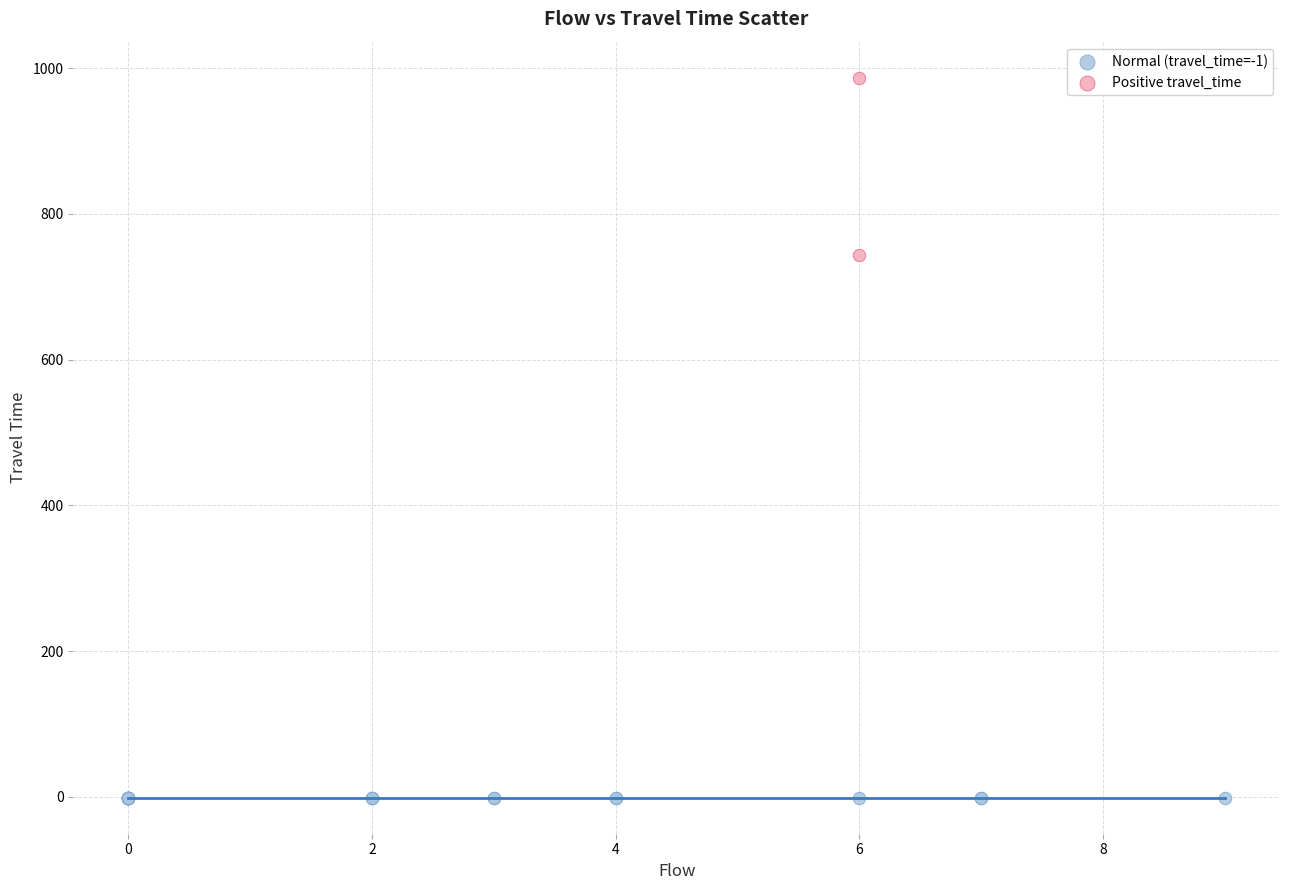

Which series contains the highest Y value?

Positive travel_time